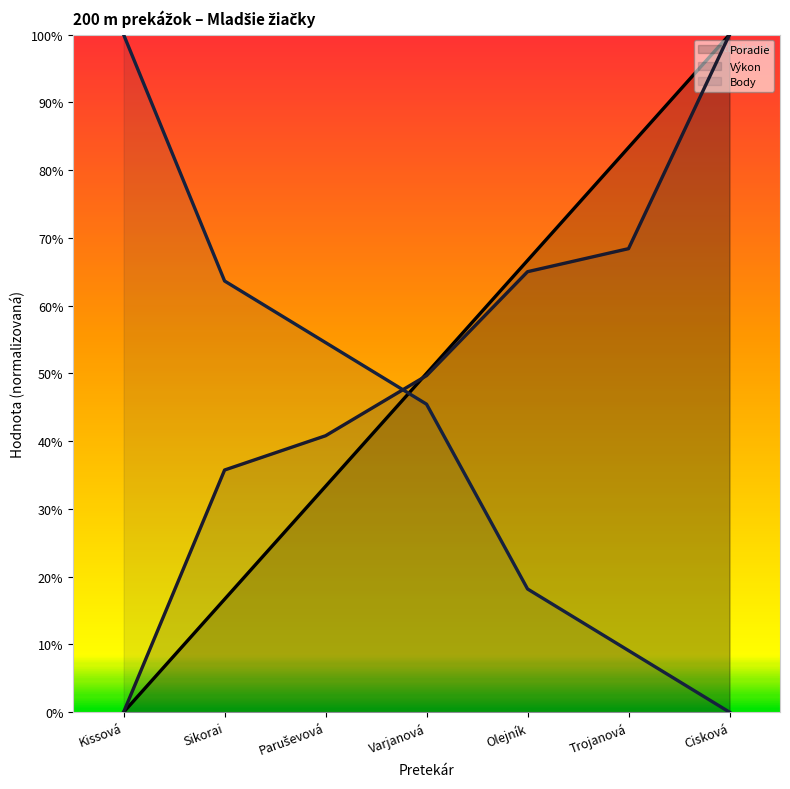

Which series has the largest total across all categories?

Výkon